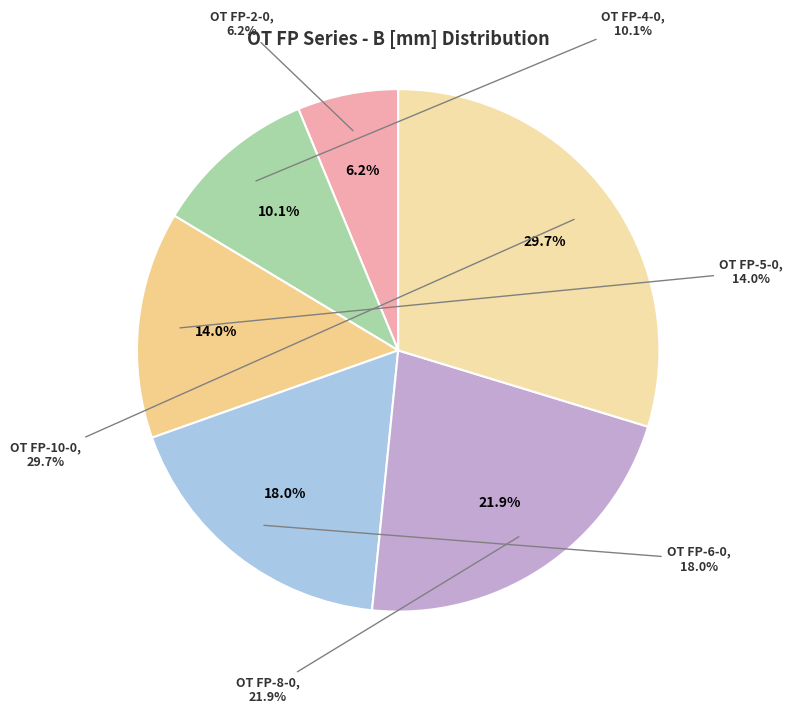

What is the largest slice in the pie chart?

OT FP-10-0